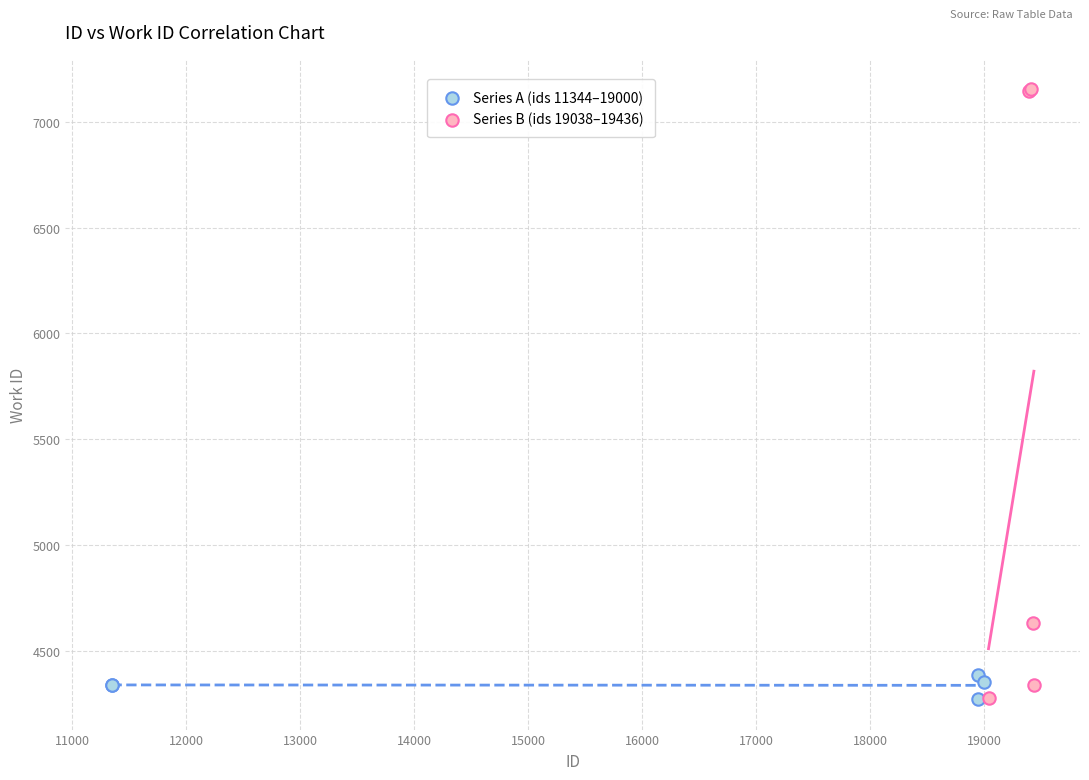

Which series contains the highest Y value?

Series B (ids 19038–19436)